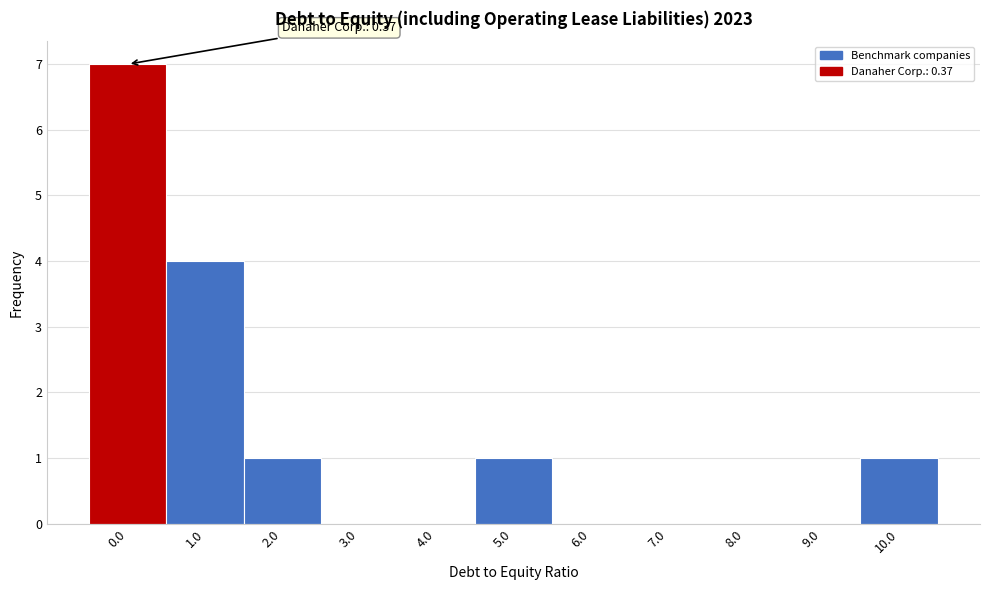

Reading left to right, extract all data points from this chart.

0.0=7	1.0=4	2.0=1	3.0=0	4.0=0	5.0=1	6.0=0	7.0=0	8.0=0	9.0=0	10.0=1